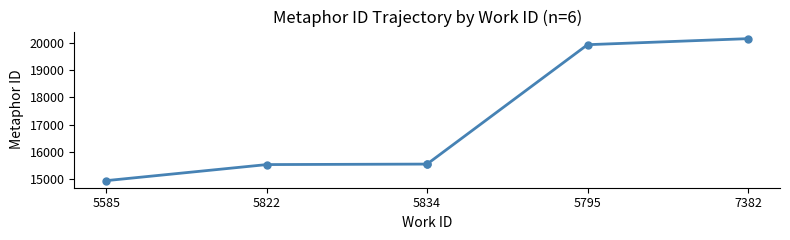

Is it true that the value at 5834 is 15556?

True